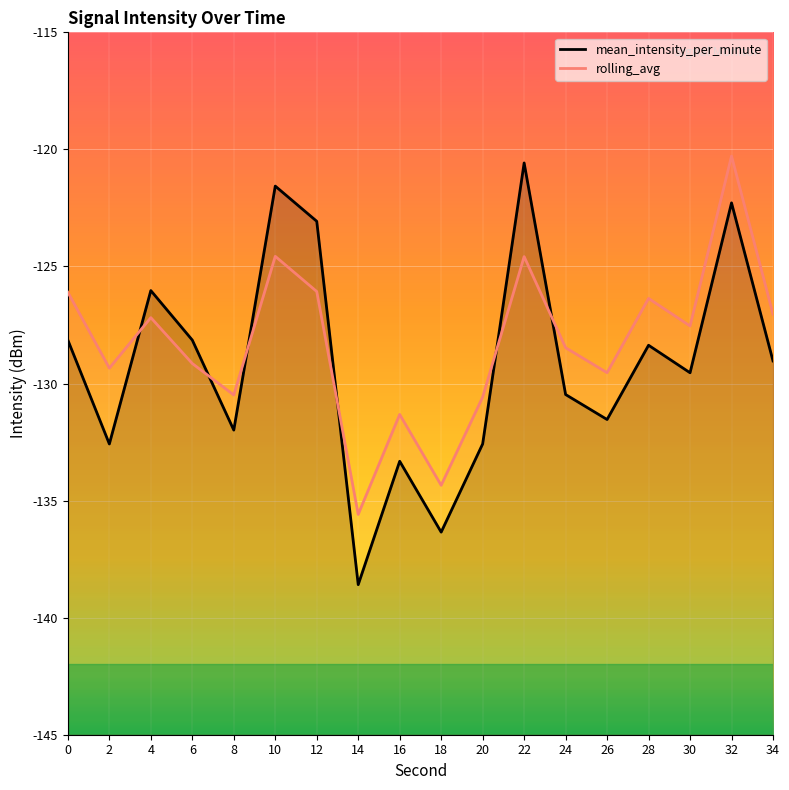

How many lines are shown in the chart?

2